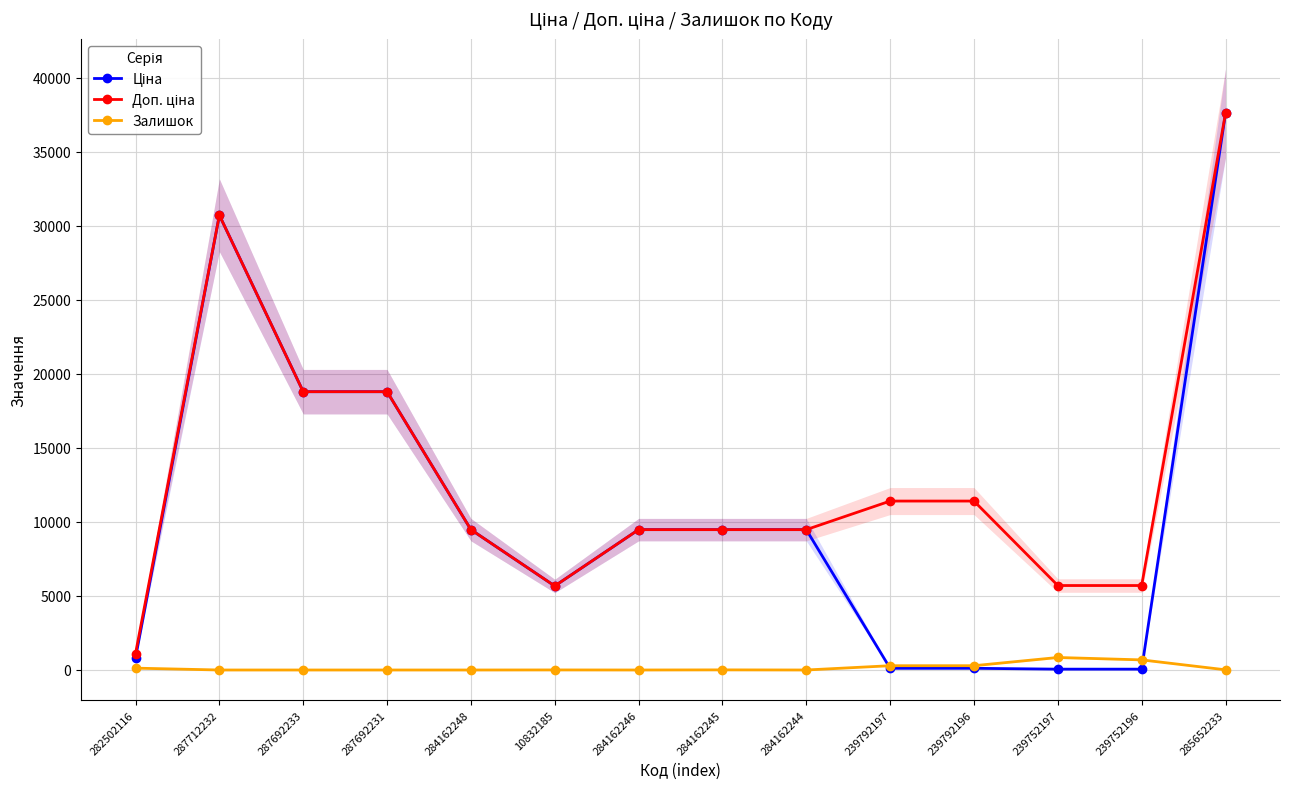

Where is the first local minimum for Ціна?

10832185